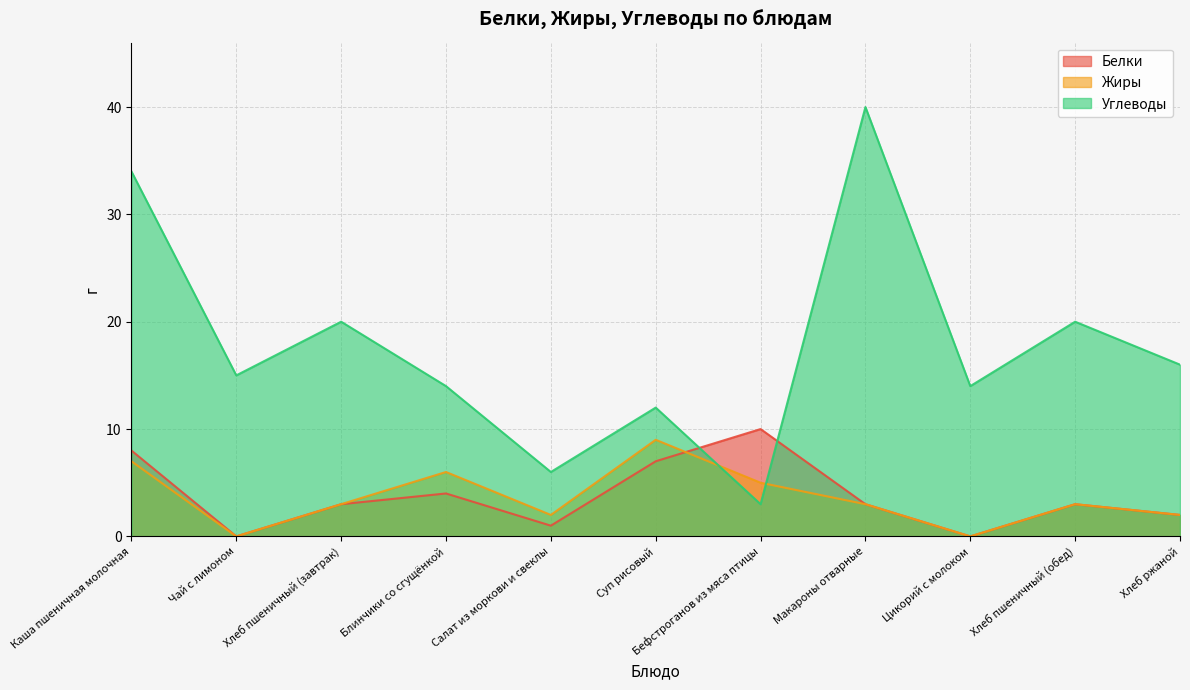

Which series has the widest spread of values?

Углеводы